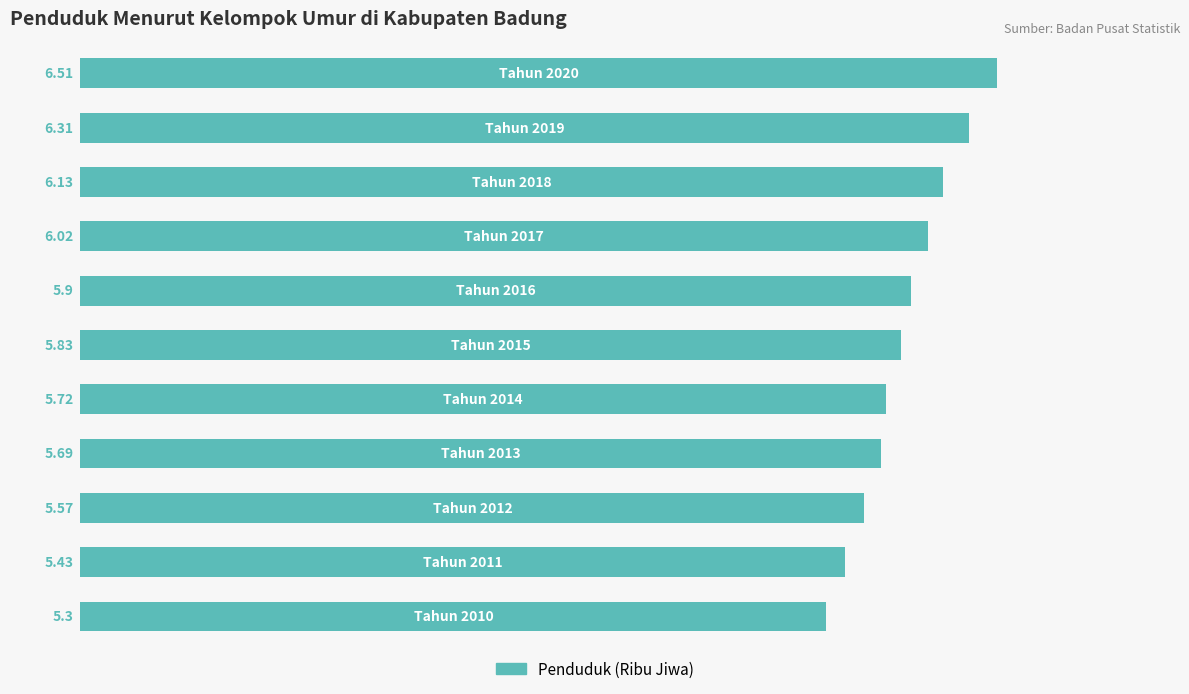

What is the difference between the maximum and minimum values?

1.2